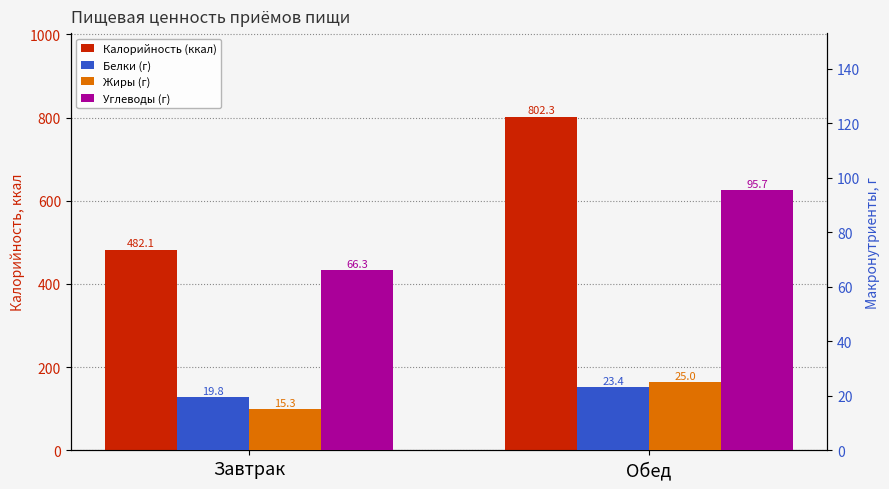

Which category has the lowest value across all series?

Завтрак